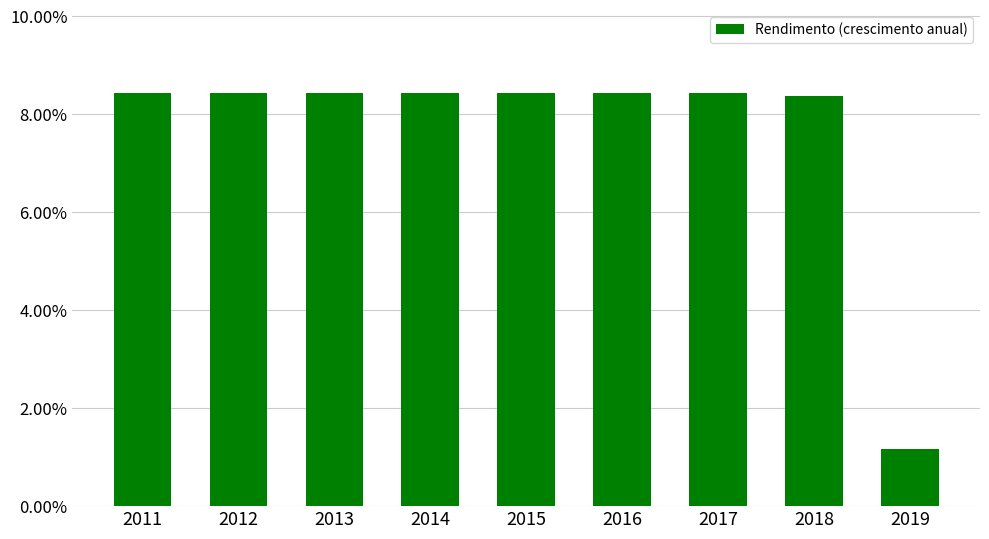

Which label corresponds to the smallest value in the chart?

2019